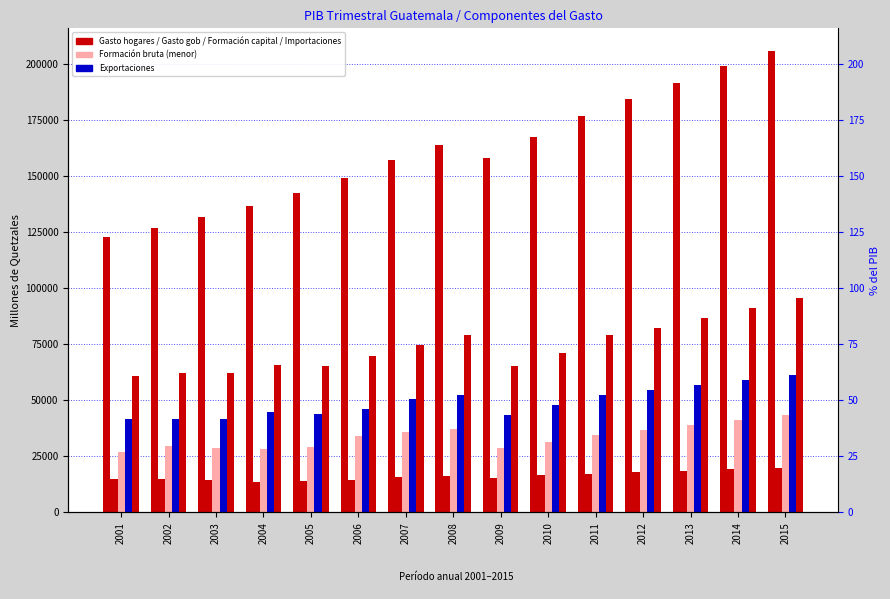

Between 2006 and 2007, which series saw the biggest shift?

Gasto consumo hogares